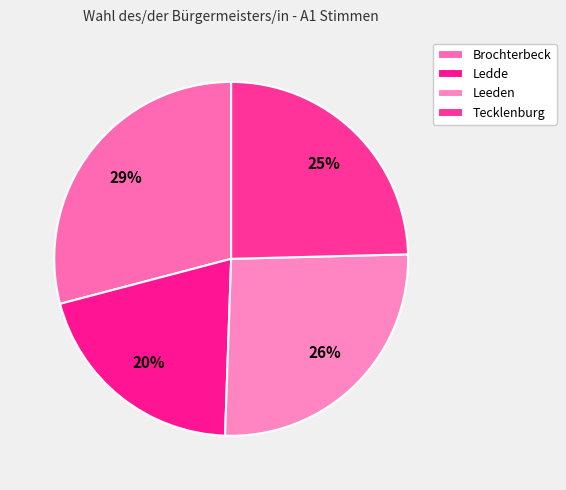

How many slices are in this pie chart?

4